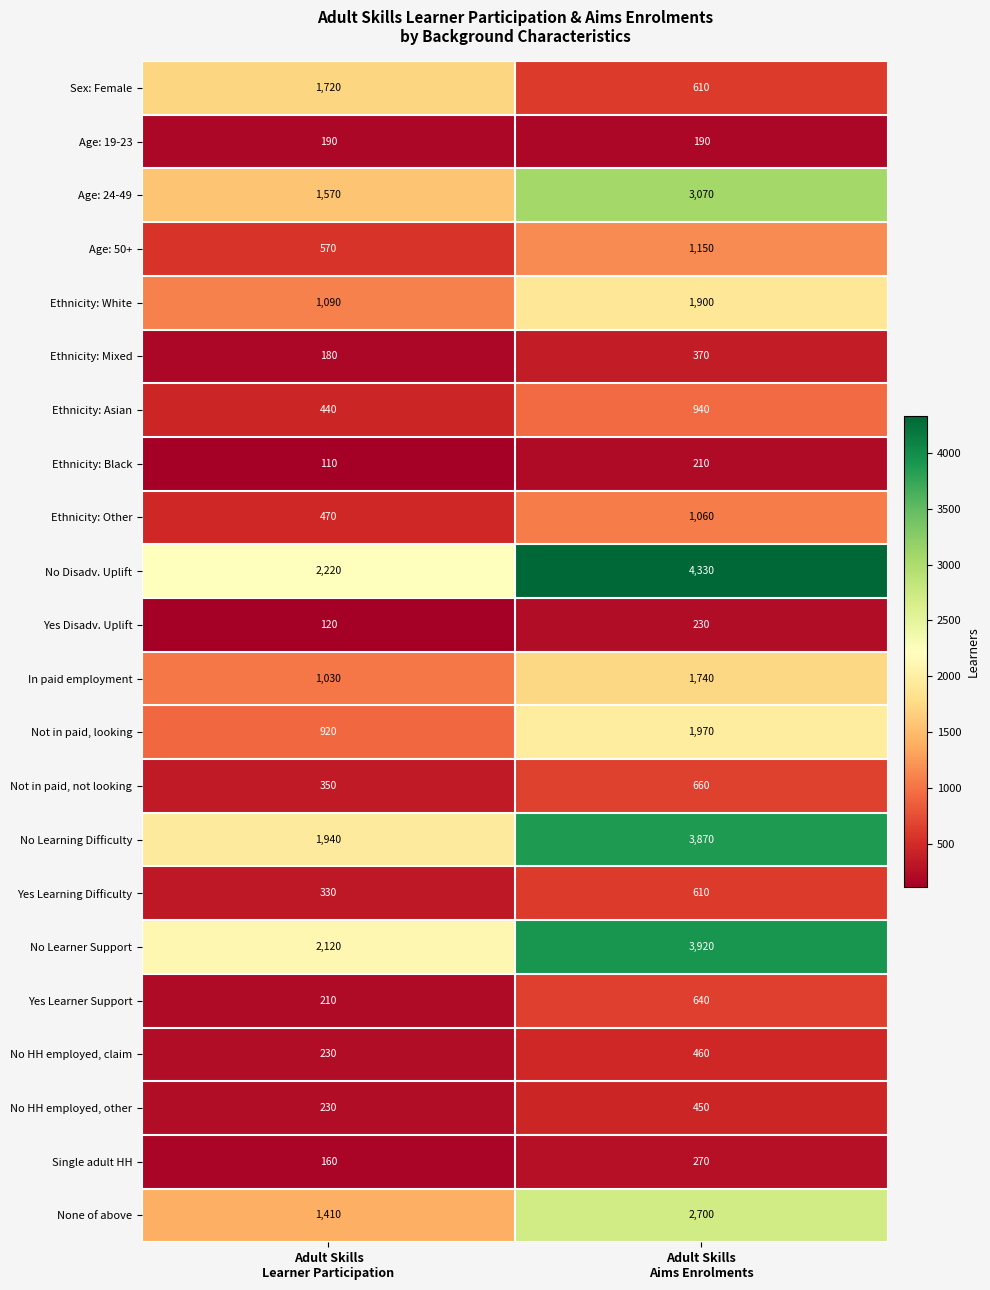

What is the difference between the maximum and minimum values in the In paid employment series?

710